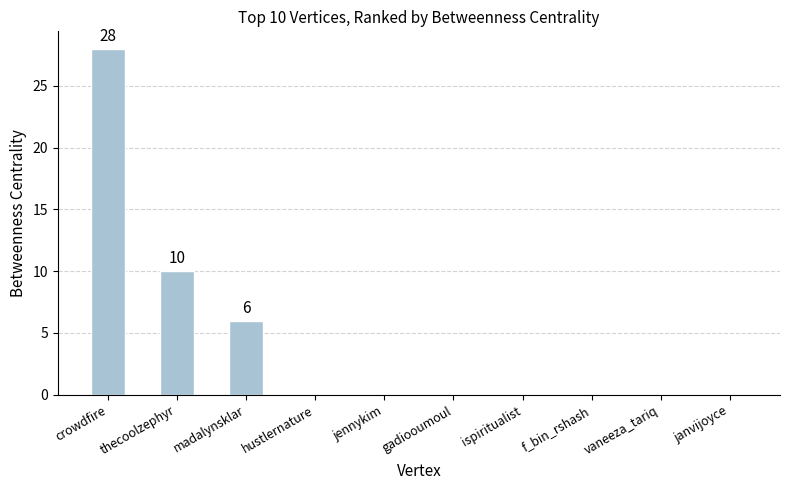

Is it true that the value at gadiooumoul is -18?

False